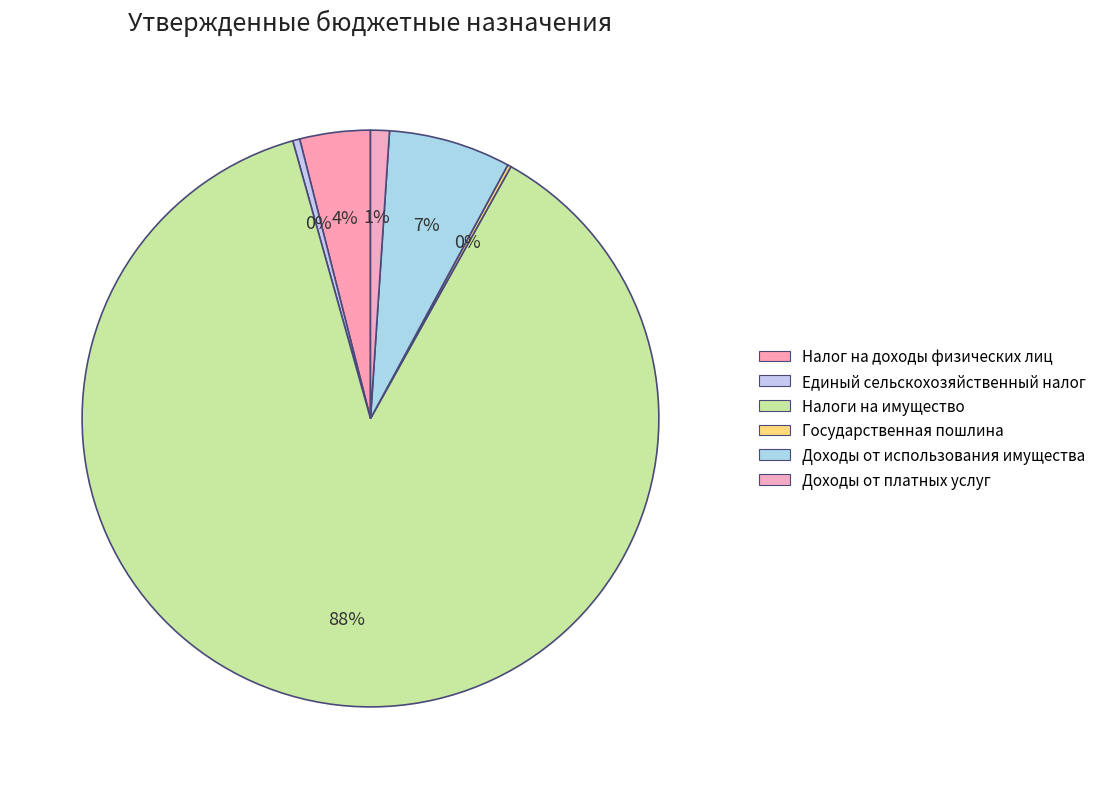

What percentage is the Налоги на имущество slice, to the nearest percent?

88%